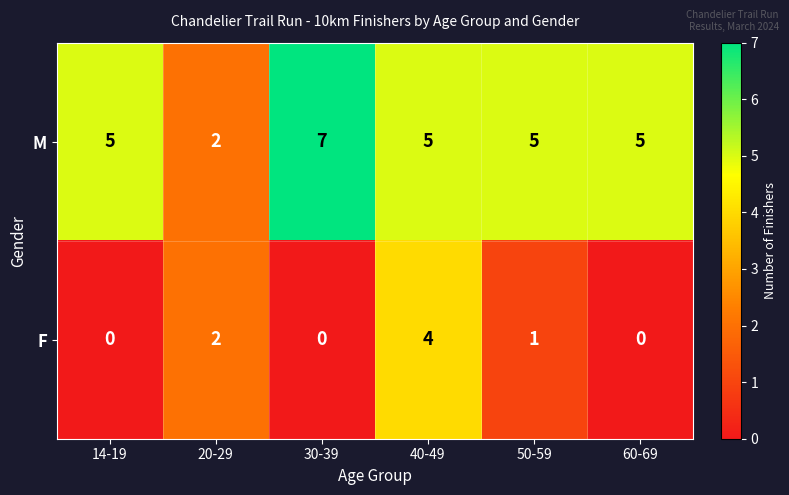

How many M values are between 5 and 6?

4